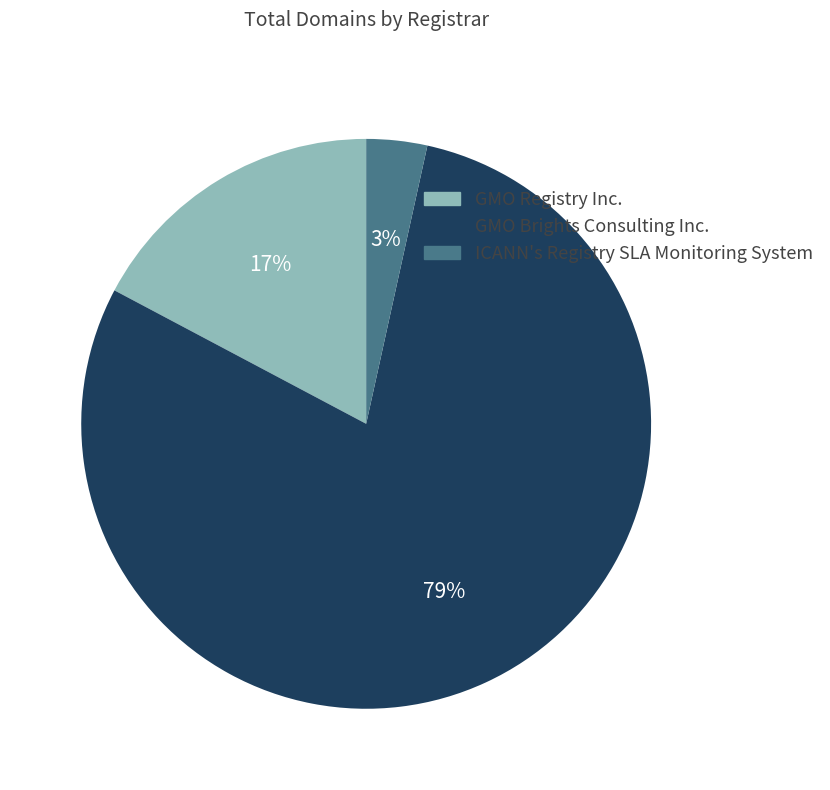

Which slice is the smallest?

ICANN's Registry SLA Monitoring System